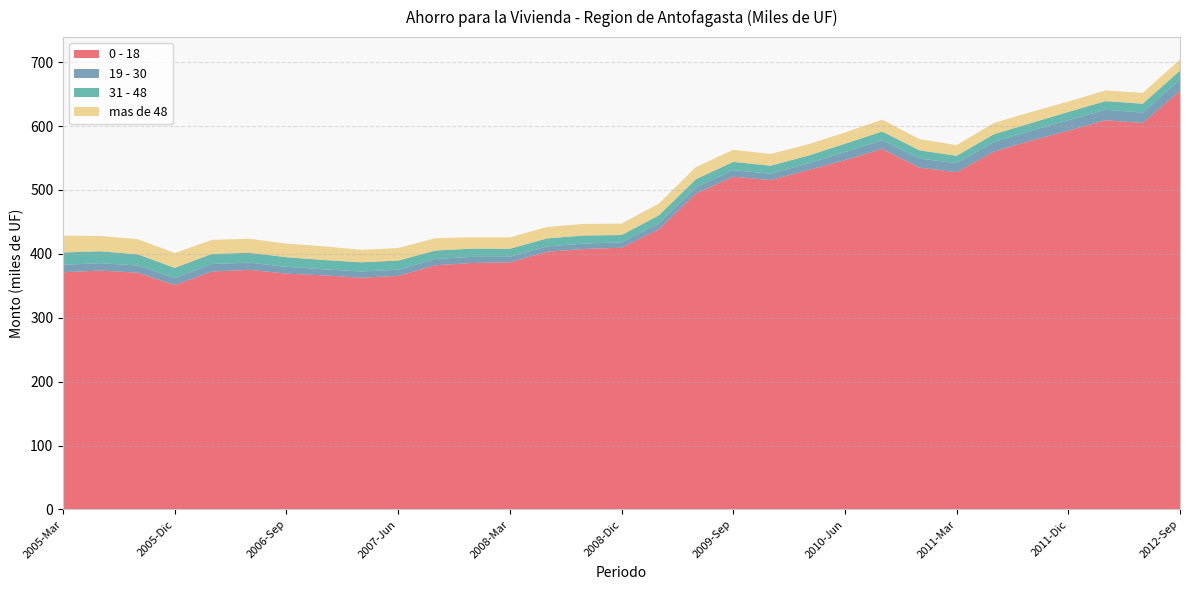

Reading right to left, extract all data points from this chart.

0 - 18: 2012-Sep=655.1	2012-Jun=604.8	2012-Mar=609.1	2011-Dic=592.6	2011-Sep=577.1	2011-Jun=559.9	2011-Mar=527.8	2010-Dic=534.9	2010-Sep=564.3	2010-Jun=546.6	2010-Mar=530.9	2009-Dic=515.5	2009-Sep=520.7	2009-Jun=494.5	2009-Mar=438.4	2008-Dic=409.5	2008-Sep=407.5	2008-Jun=403.3	2008-Mar=386.7	2007-Dic=385.7	2007-Sep=382.1	2007-Jun=365.5	2007-Mar=362.6	2006-Dic=366.3	2006-Sep=369.0	2006-Jun=375.0	2006-Mar=372.3	2005-Dic=351.2	2005-Sep=370.5	2005-Jun=373.8	2005-Mar=371.1
19 - 30: 2012-Sep=17.4	2012-Jun=16.3	2012-Mar=16.3	2011-Dic=16.4	2011-Sep=15.5	2011-Jun=15.1	2011-Mar=14.1	2010-Dic=14.1	2010-Sep=13.5	2010-Jun=12.5	2010-Mar=10.4	2009-Dic=9.8	2009-Sep=10.3	2009-Jun=9.7	2009-Mar=9.1	2008-Dic=8.4	2008-Sep=8.6	2008-Jun=8.2	2008-Mar=8.6	2007-Dic=9.6	2007-Sep=9.9	2007-Jun=9.5	2007-Mar=9.7	2006-Dic=9.5	2006-Sep=10.6	2006-Jun=11.3	2006-Mar=11.8	2005-Dic=10.9	2005-Sep=11.3	2005-Jun=11.6	2005-Mar=11.7
31 - 48: 2012-Sep=14.2	2012-Jun=13.8	2012-Mar=13.5	2011-Dic=13.0	2011-Sep=12.1	2011-Jun=12.1	2011-Mar=11.5	2010-Dic=12.9	2010-Sep=13.7	2010-Jun=13.2	2010-Mar=12.2	2009-Dic=12.6	2009-Sep=12.9	2009-Jun=12.7	2009-Mar=12.6	2008-Dic=11.5	2008-Sep=12.6	2008-Jun=12.6	2008-Mar=12.6	2007-Dic=12.9	2007-Sep=13.2	2007-Jun=14.4	2007-Mar=14.4	2006-Dic=14.5	2006-Sep=15.1	2006-Jun=15.4	2006-Mar=15.8	2005-Dic=16.0	2005-Sep=17.5	2005-Jun=18.6	2005-Mar=19.2
mas de 48: 2012-Sep=17.2	2012-Jun=16.9	2012-Mar=16.8	2011-Dic=16.3	2011-Sep=17.3	2011-Jun=17.7	2011-Mar=16.7	2010-Dic=17.5	2010-Sep=18.5	2010-Jun=17.6	2010-Mar=17.7	2009-Dic=18.3	2009-Sep=19.0	2009-Jun=18.9	2009-Mar=18.4	2008-Dic=17.8	2008-Sep=18.2	2008-Jun=17.9	2008-Mar=17.8	2007-Dic=17.7	2007-Sep=19.4	2007-Jun=19.7	2007-Mar=19.5	2006-Dic=21.5	2006-Sep=21.2	2006-Jun=21.9	2006-Mar=21.9	2005-Dic=23.2	2005-Sep=23.7	2005-Jun=23.9	2005-Mar=26.3